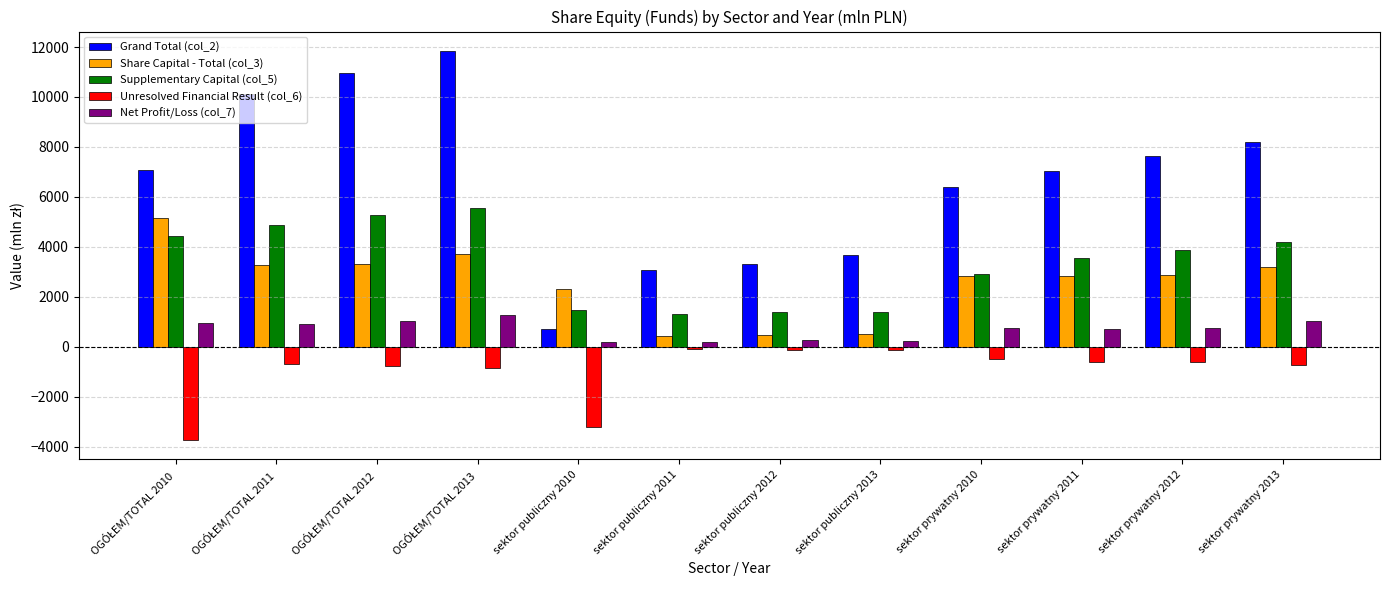

How many data points in Unresolved Financial Result (col_6) are above -619?

5